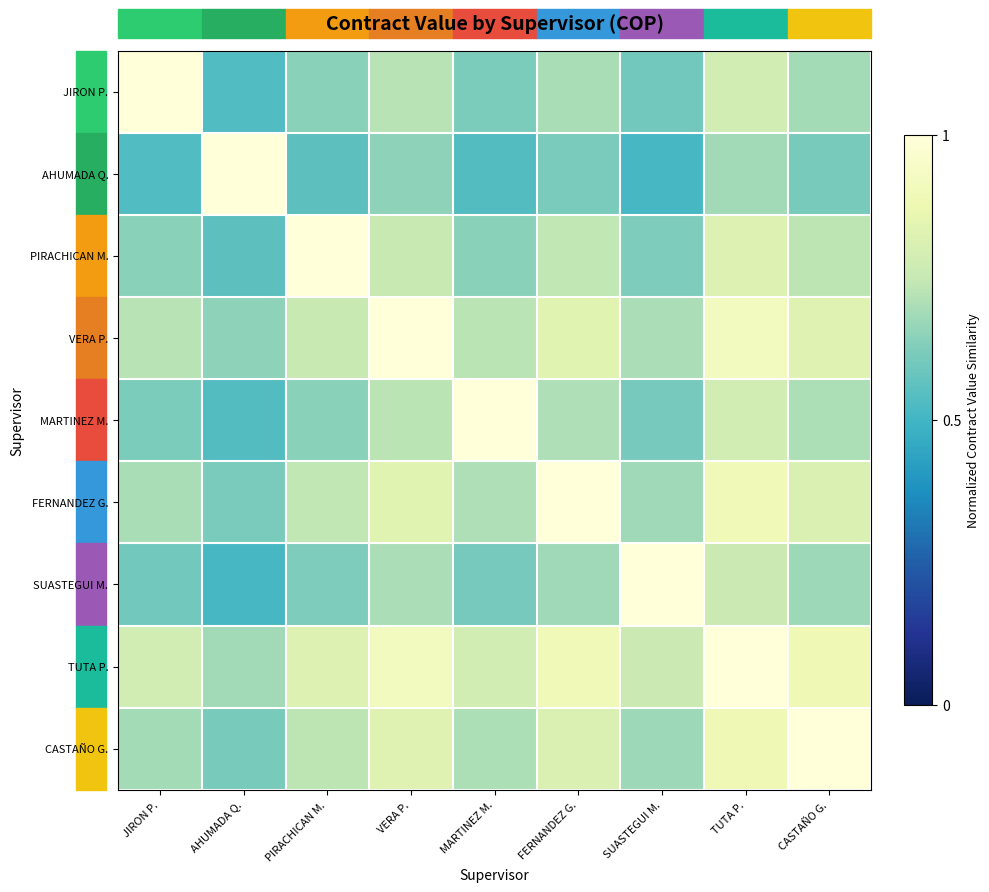

Reading left to right, what are all the values shown in this chart?

JIRON P.: JIRON P.=1.0	AHUMADA Q.=0.5	PIRACHICAN M.=0.6	VERA P.=0.7	MARTINEZ M.=0.6	FERNANDEZ G.=0.7	SUASTEGUI M.=0.6	TUTA P.=0.8	CASTAÑO G.=0.7
AHUMADA Q.: JIRON P.=0.5	AHUMADA Q.=1.0	PIRACHICAN M.=0.6	VERA P.=0.7	MARTINEZ M.=0.5	FERNANDEZ G.=0.6	SUASTEGUI M.=0.5	TUTA P.=0.7	CASTAÑO G.=0.6
PIRACHICAN M.: JIRON P.=0.6	AHUMADA Q.=0.6	PIRACHICAN M.=1.0	VERA P.=0.8	MARTINEZ M.=0.6	FERNANDEZ G.=0.7	SUASTEGUI M.=0.6	TUTA P.=0.8	CASTAÑO G.=0.7
VERA P.: JIRON P.=0.7	AHUMADA Q.=0.7	PIRACHICAN M.=0.8	VERA P.=1.0	MARTINEZ M.=0.7	FERNANDEZ G.=0.8	SUASTEGUI M.=0.7	TUTA P.=0.9	CASTAÑO G.=0.8
MARTINEZ M.: JIRON P.=0.6	AHUMADA Q.=0.5	PIRACHICAN M.=0.6	VERA P.=0.7	MARTINEZ M.=1.0	FERNANDEZ G.=0.7	SUASTEGUI M.=0.6	TUTA P.=0.8	CASTAÑO G.=0.7
FERNANDEZ G.: JIRON P.=0.7	AHUMADA Q.=0.6	PIRACHICAN M.=0.7	VERA P.=0.8	MARTINEZ M.=0.7	FERNANDEZ G.=1.0	SUASTEGUI M.=0.7	TUTA P.=0.9	CASTAÑO G.=0.8
SUASTEGUI M.: JIRON P.=0.6	AHUMADA Q.=0.5	PIRACHICAN M.=0.6	VERA P.=0.7	MARTINEZ M.=0.6	FERNANDEZ G.=0.7	SUASTEGUI M.=1.0	TUTA P.=0.8	CASTAÑO G.=0.7
TUTA P.: JIRON P.=0.8	AHUMADA Q.=0.7	PIRACHICAN M.=0.8	VERA P.=0.9	MARTINEZ M.=0.8	FERNANDEZ G.=0.9	SUASTEGUI M.=0.8	TUTA P.=1.0	CASTAÑO G.=0.9
CASTAÑO G.: JIRON P.=0.7	AHUMADA Q.=0.6	PIRACHICAN M.=0.7	VERA P.=0.8	MARTINEZ M.=0.7	FERNANDEZ G.=0.8	SUASTEGUI M.=0.7	TUTA P.=0.9	CASTAÑO G.=1.0